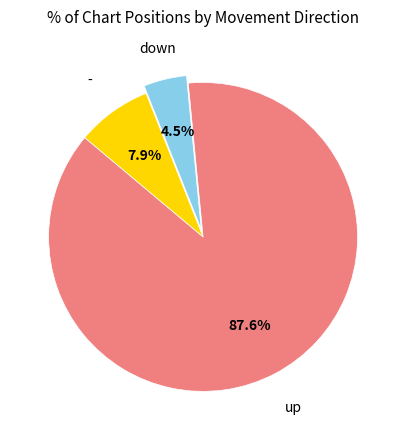

Is there a majority slice in this chart?

Yes